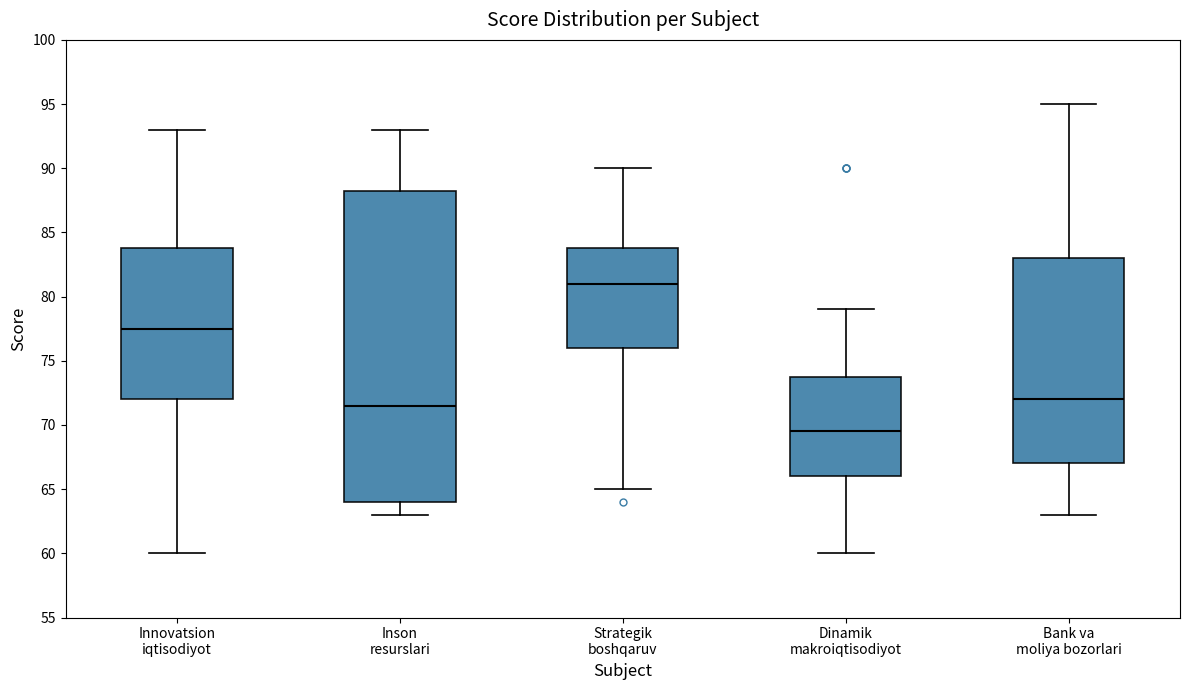

Reading left to right, read every box against the y-axis: the position of its median line, the range the box covers, and the ends of its whiskers. The values are not printed on the chart, so give them approximately, as read against the axis.

Innovatsion iqtisodiyot: median 77.5, box 72.0 to 84.0, whiskers 60.0 to 93.0
Inson resurslari: median 71.5, box 64.0 to 88.5, whiskers 63.0 to 93.0
Strategik boshqaruv: median 81.0, box 76.0 to 84.0, whiskers 65.0 to 90.0
Dinamik makroiqtisodiyot: median 69.5, box 66.0 to 74.0, whiskers 60.0 to 79.0
Bank va moliya bozorlari: median 72.0, box 67.0 to 83.0, whiskers 63.0 to 95.0